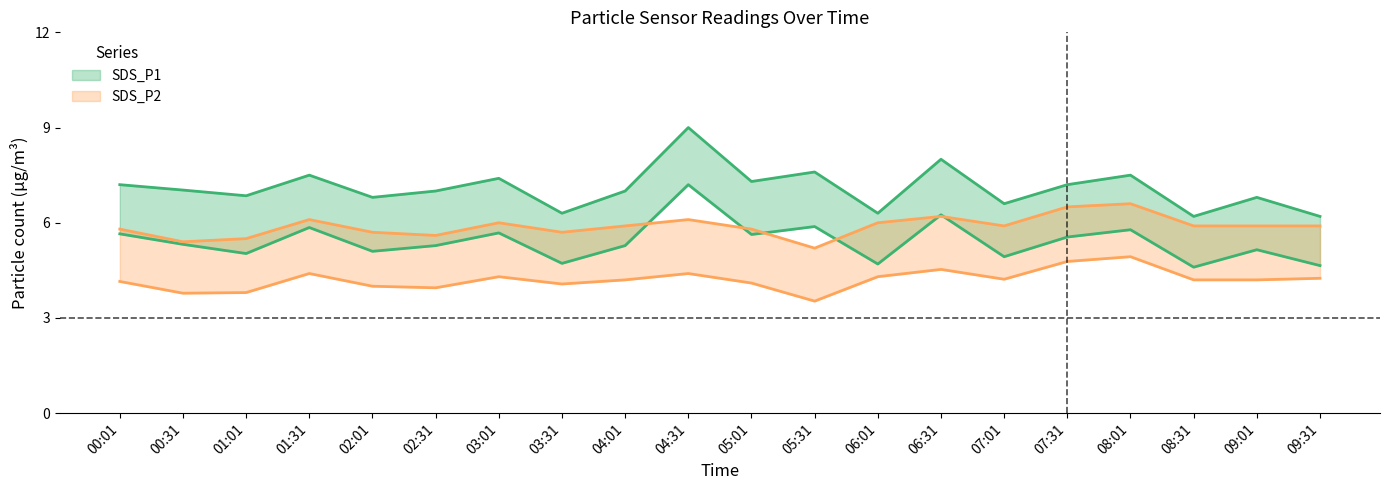

How many data points does each series have?

20